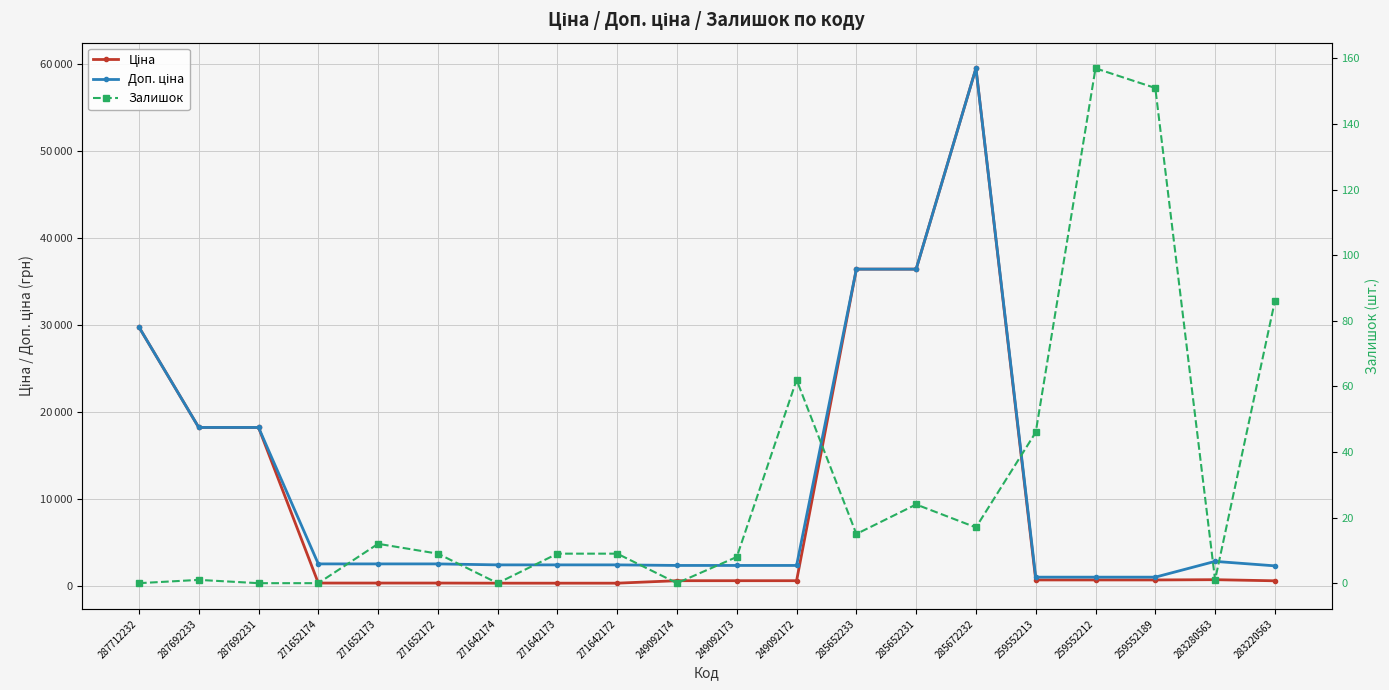

Reading left to right, transcribe all the data shown in this chart.

Ціна: 29761.5	18212.0	18212.0	314.7	314.7	314.7	300.6	300.6	300.6	584.9	584.9	584.9	36424.0	36424.0	59523.0	672.1	672.1	672.1	701.9	573.2
Доп. ціна: 29761.5	18212.0	18212.0	2517.5	2517.5	2517.5	2405.2	2405.2	2405.2	2339.7	2339.7	2339.7	36424.0	36424.0	59523.0	992.7	992.7	992.7	2807.6	2292.9
Залишок: 0.0	1.0	0.0	0.0	12.0	9.0	0.0	9.0	9.0	0.0	8.0	62.0	15.0	24.0	17.0	46.0	157.0	151.0	1.0	86.0